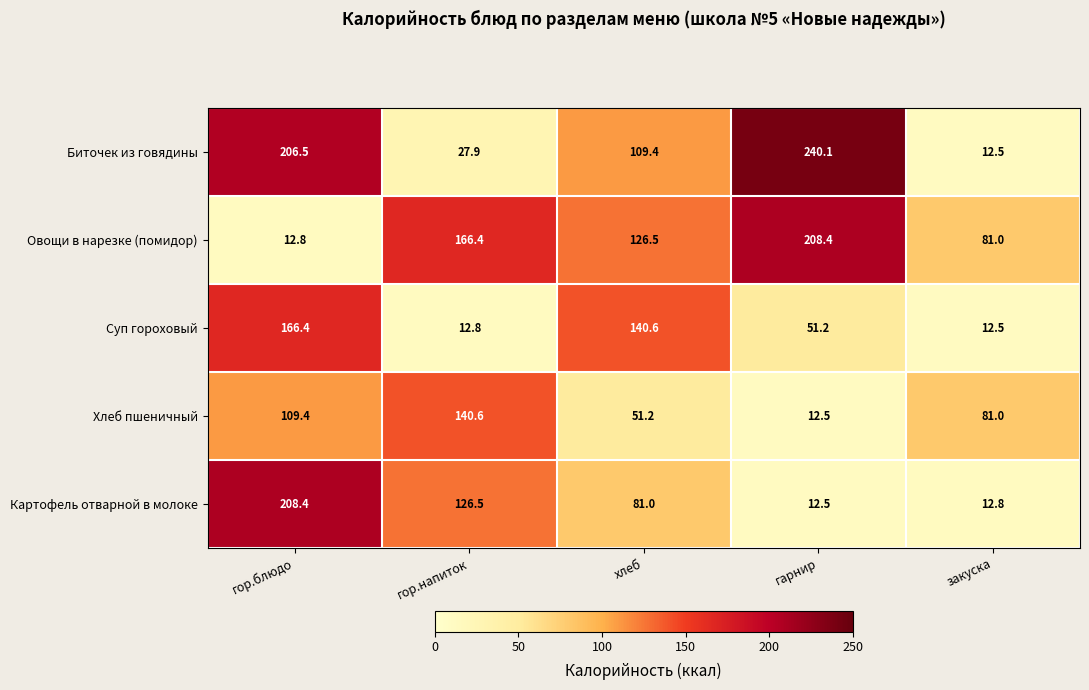

List the labels in order of Картофель отварной в молоке value, largest first.

гор.блюдо, гор.напиток, хлеб, закуска, гарнир